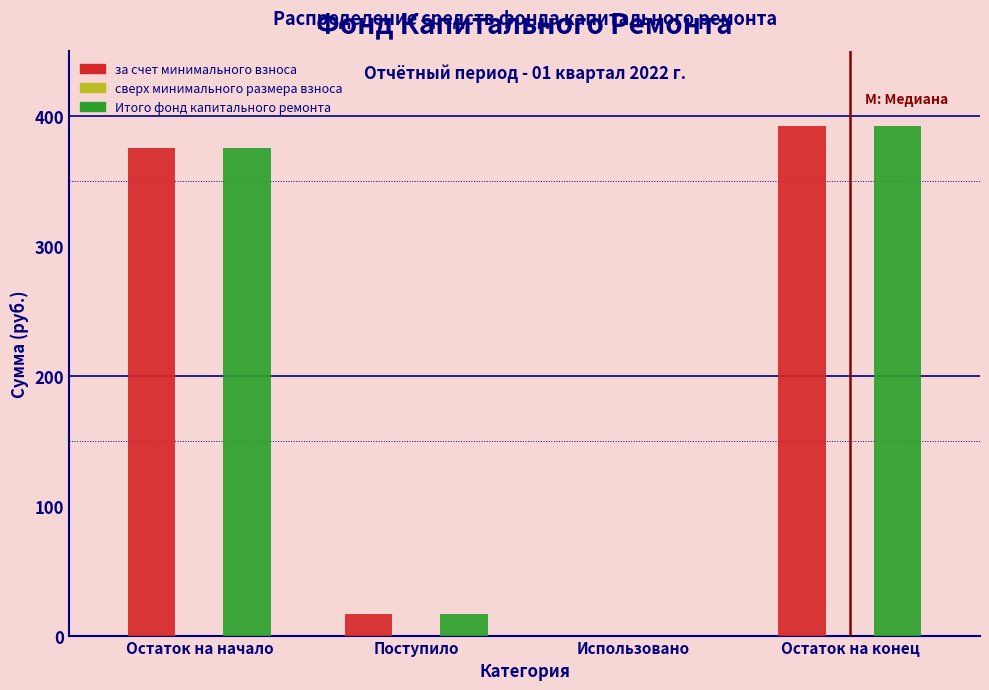

Reading left to right, what are all the values shown in this chart?

за счет минимального взноса: Остаток на начало=375.4	Поступило=16.9	Использовано=0.0	Остаток на конец=392.3
Итого фонд капитального ремонта: Остаток на начало=375.4	Поступило=16.9	Использовано=0.0	Остаток на конец=392.3